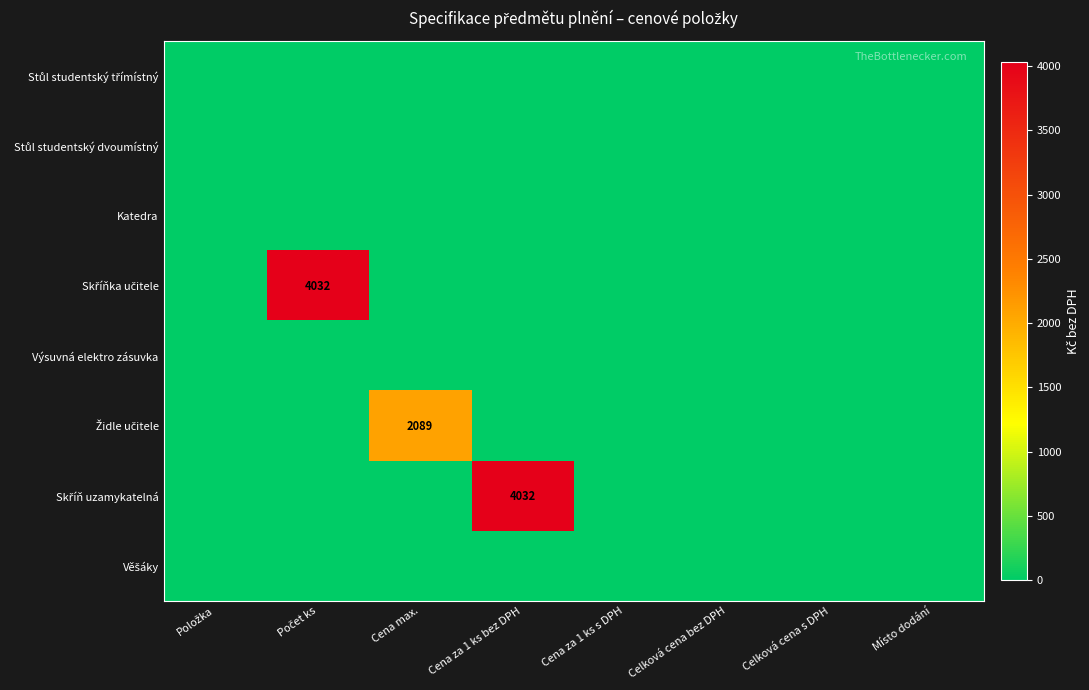

At which label does Skříň uzamykatelná reach its peak?

Cena za 1 ks bez DPH